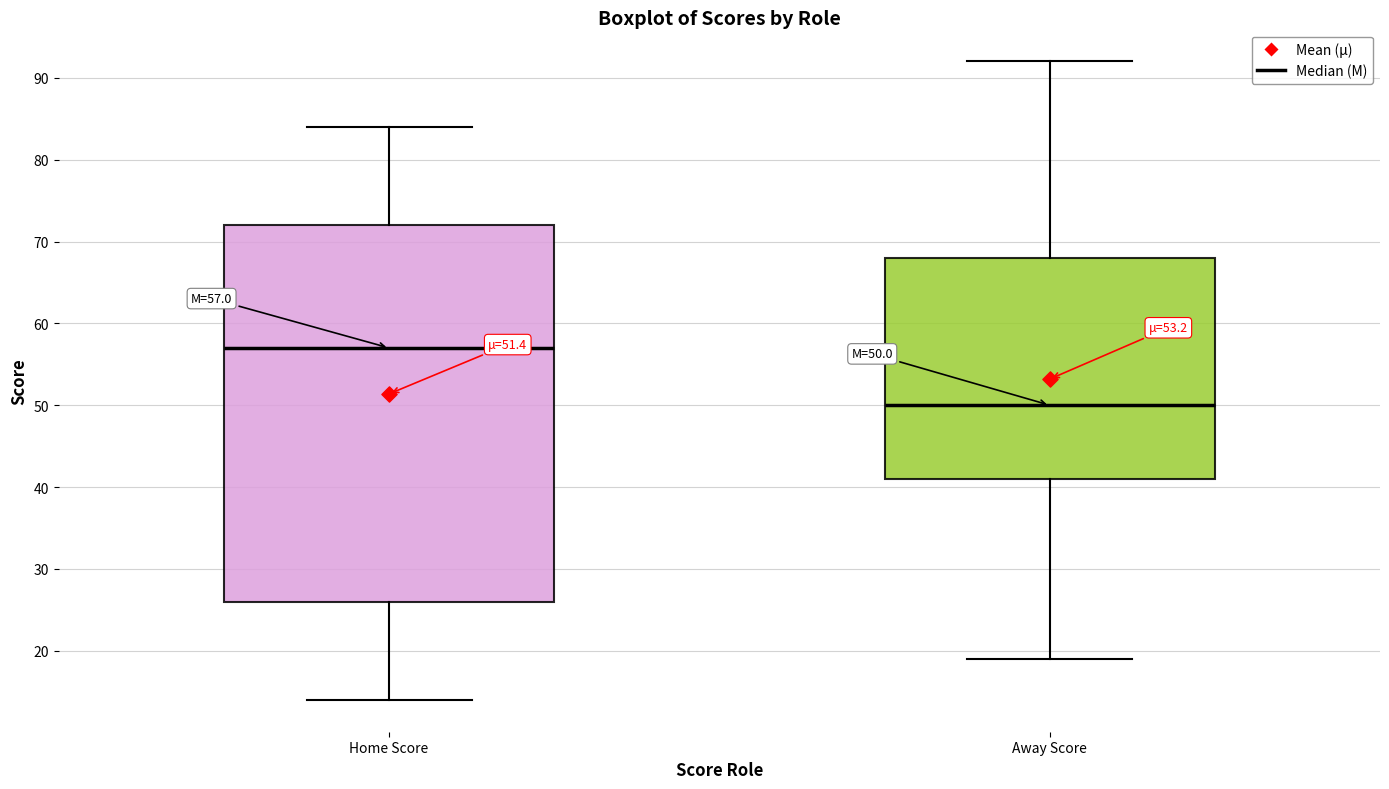

Which box's median line is the highest?

Home Score